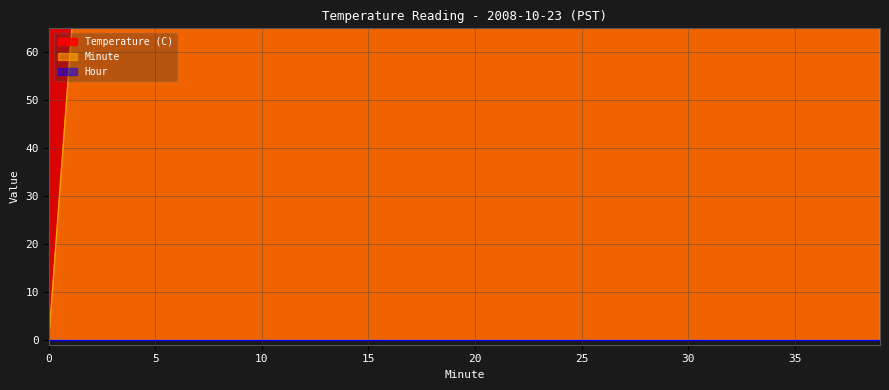

Between 24 and 21, which is larger?

24